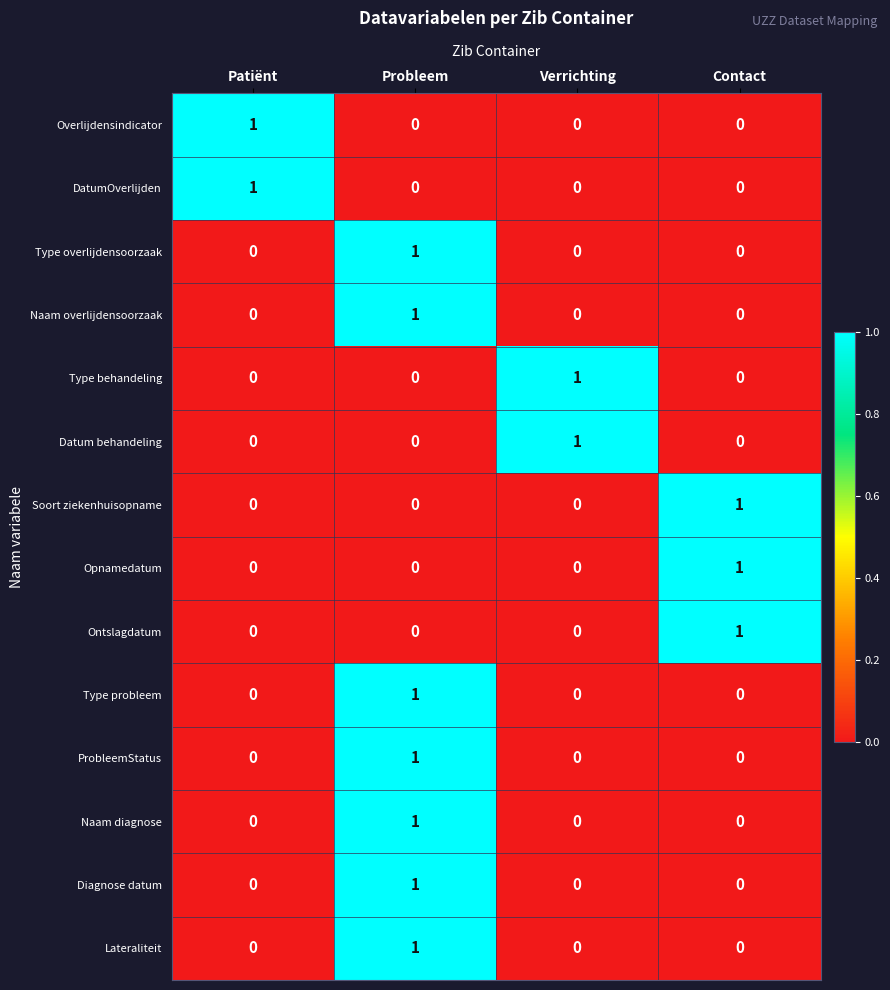

At how many categories does at least one series exceed 0?

4